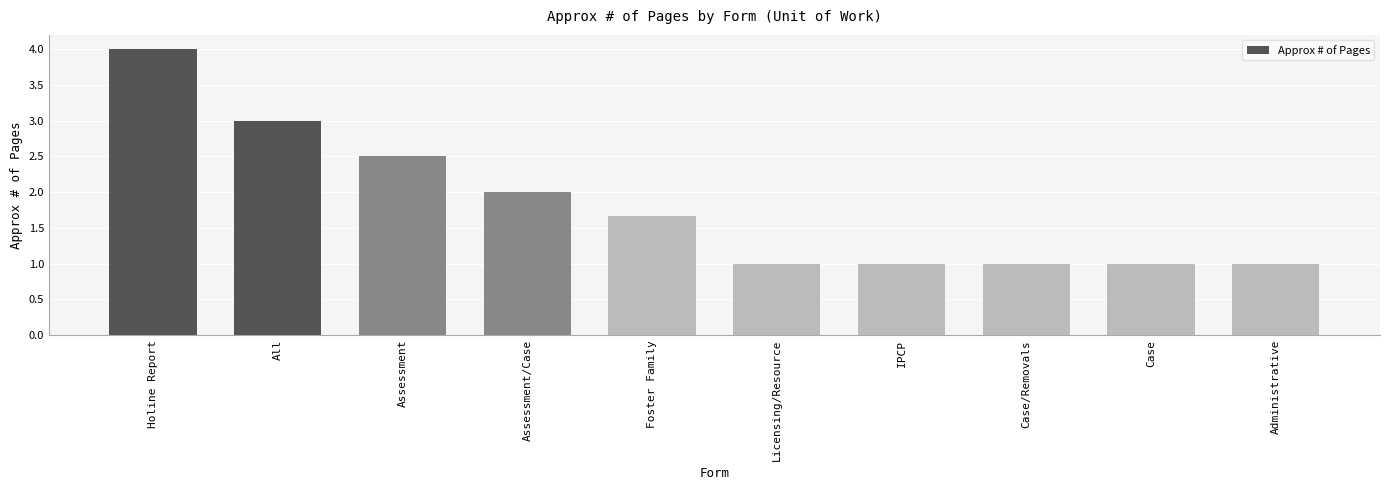

Count the values in the range 1 to 2.

7